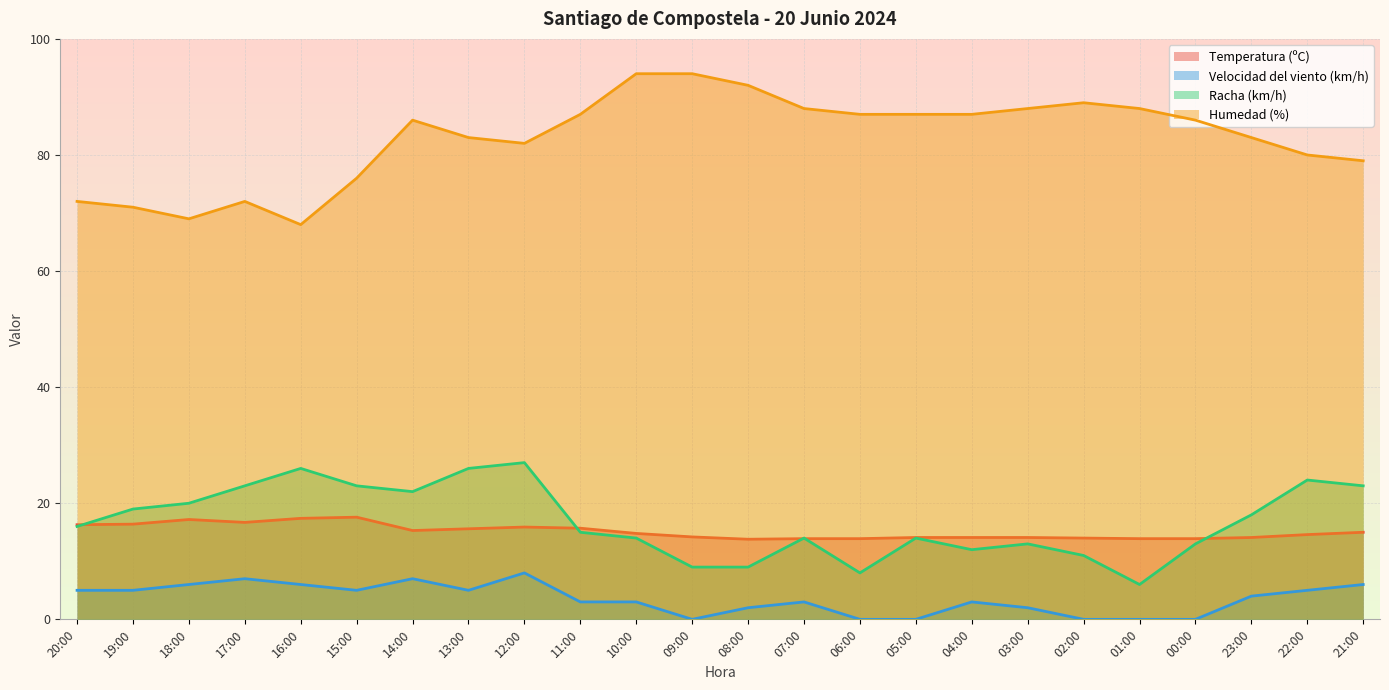

What is the label of the 23rd point from the left?

22:00